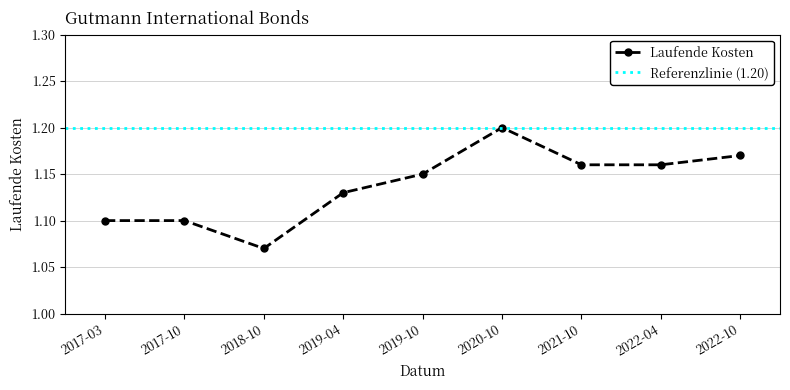

True or false: Laufende Kosten has more than 2 interior local peaks.

False